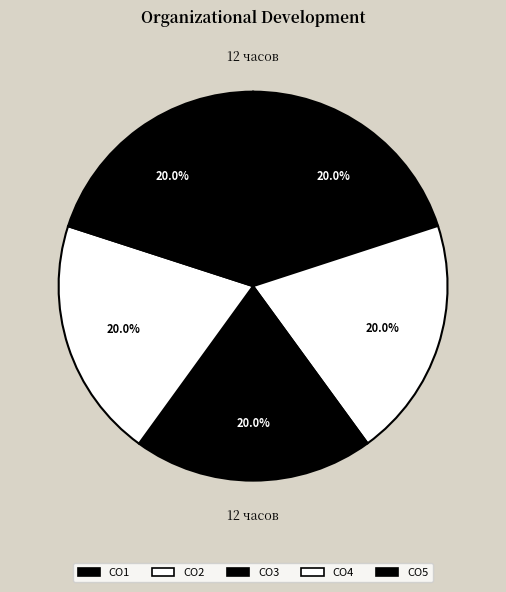

Is CO3 the majority of the pie?

No